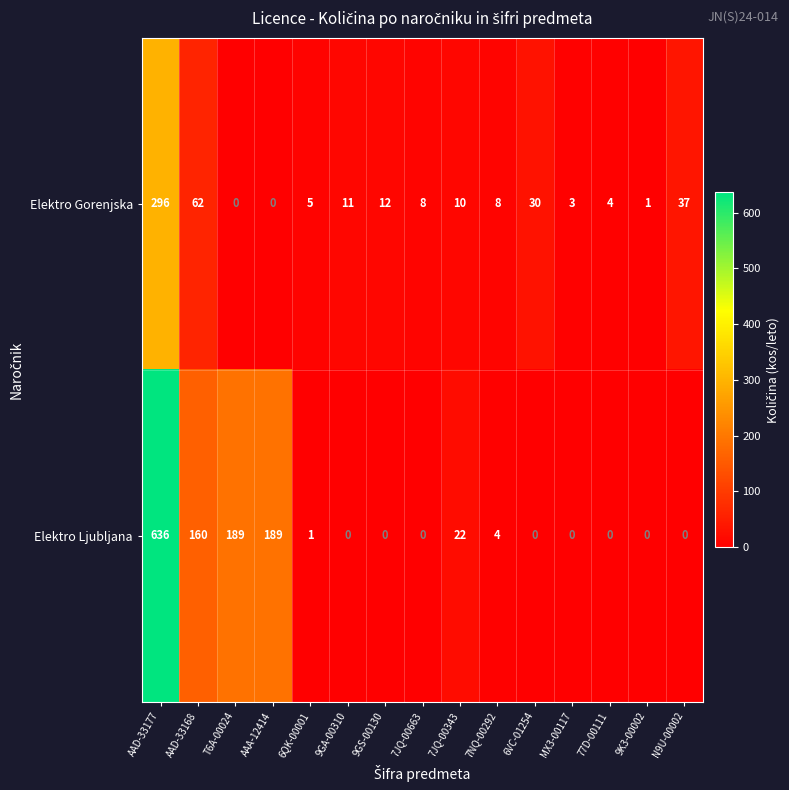

What is the sum of all Elektro Gorenjska values?

487